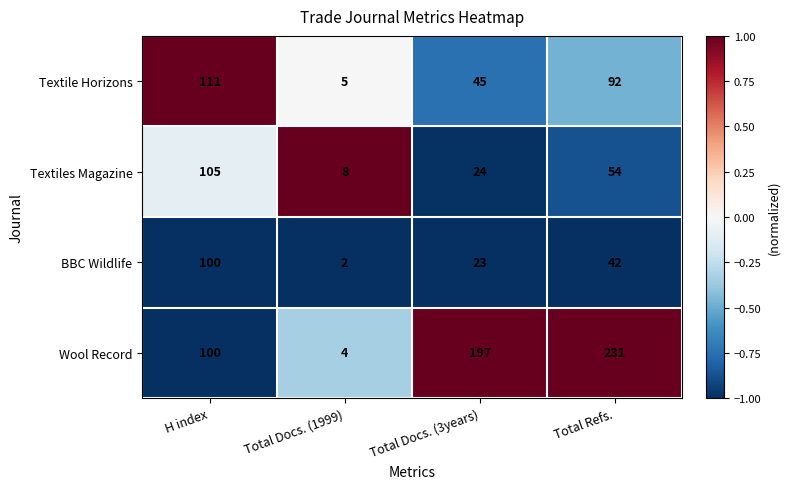

Which series has the widest spread of values?

Wool Record